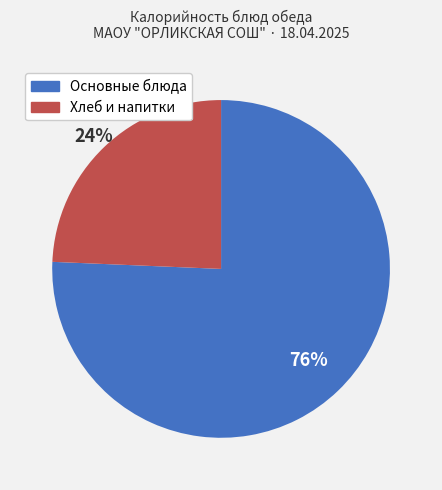

Is there any slice that represents more than half of the pie?

Yes